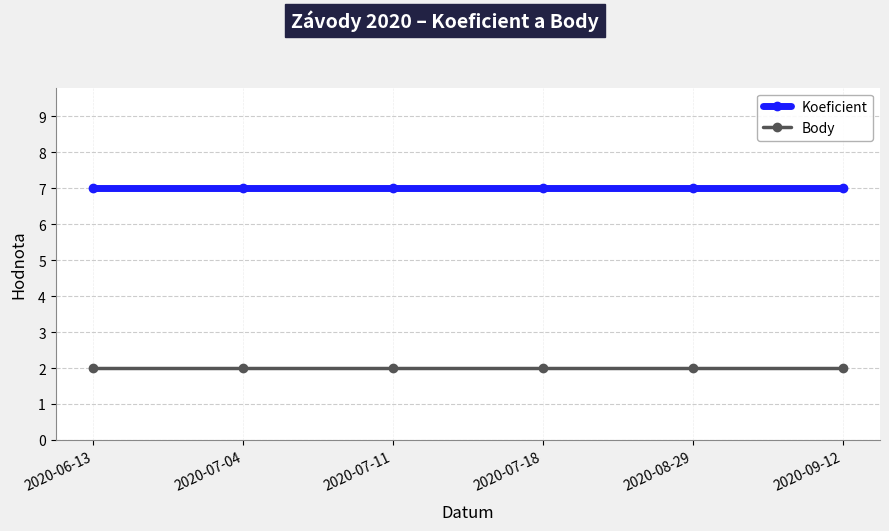

Is it true that Body equals 2 at 2020-09-12?

True